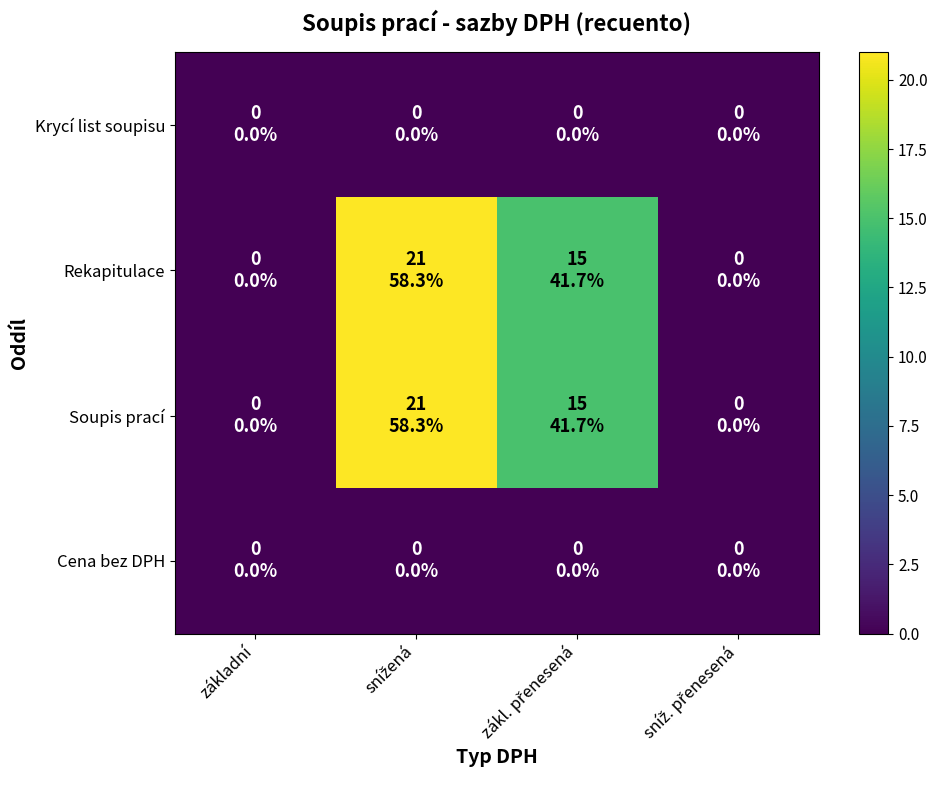

Rank the series by their maximum value, from lowest to highest.

Krycí list soupisu, Cena bez DPH, Rekapitulace, Soupis prací